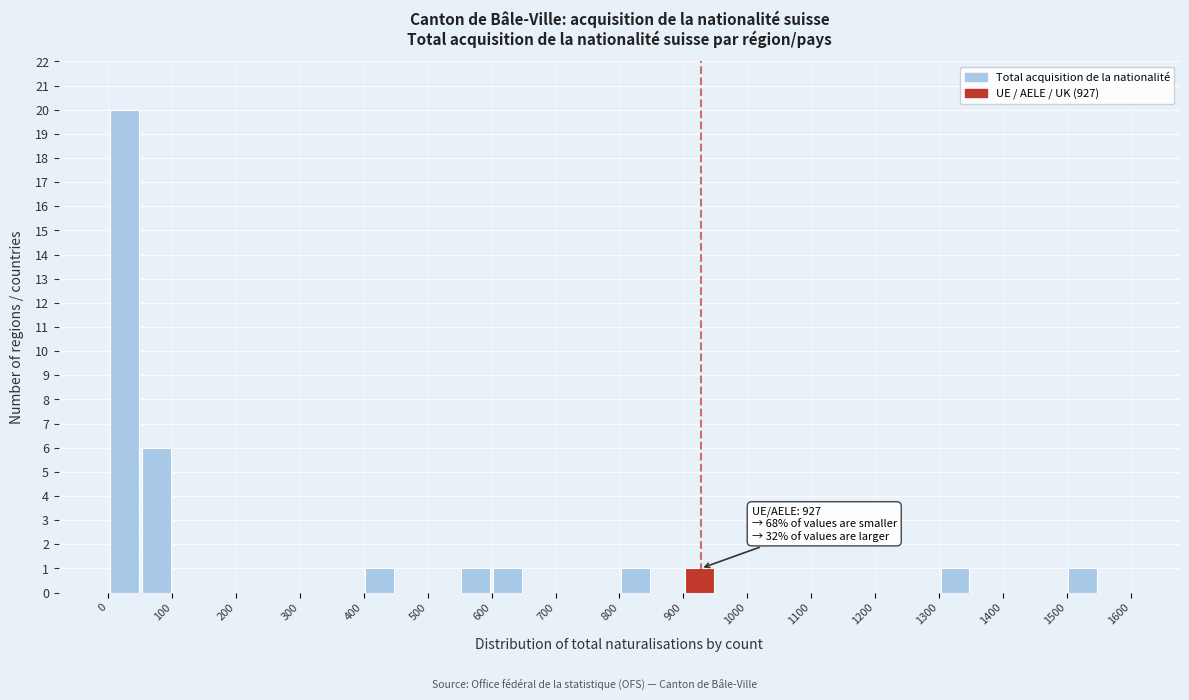

Which range on the x-axis has the tallest bar?

0 to 50